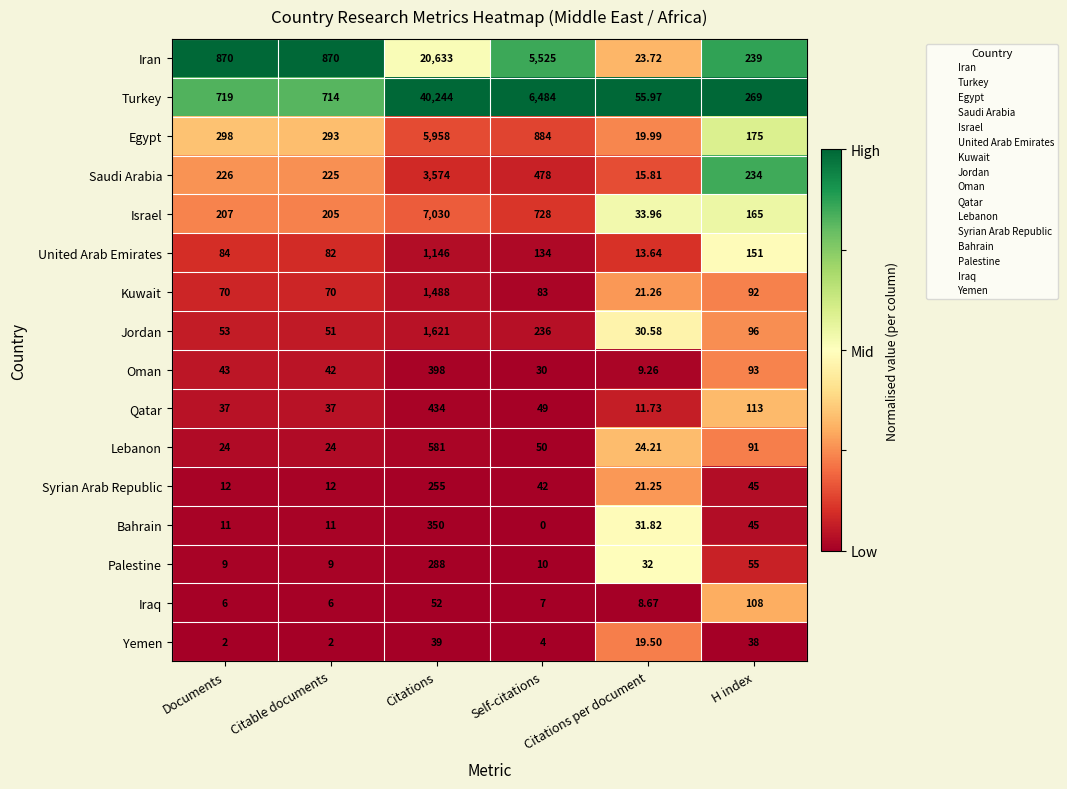

Is the value of Israel at H index greater than the value of Yemen at H index?

Yes